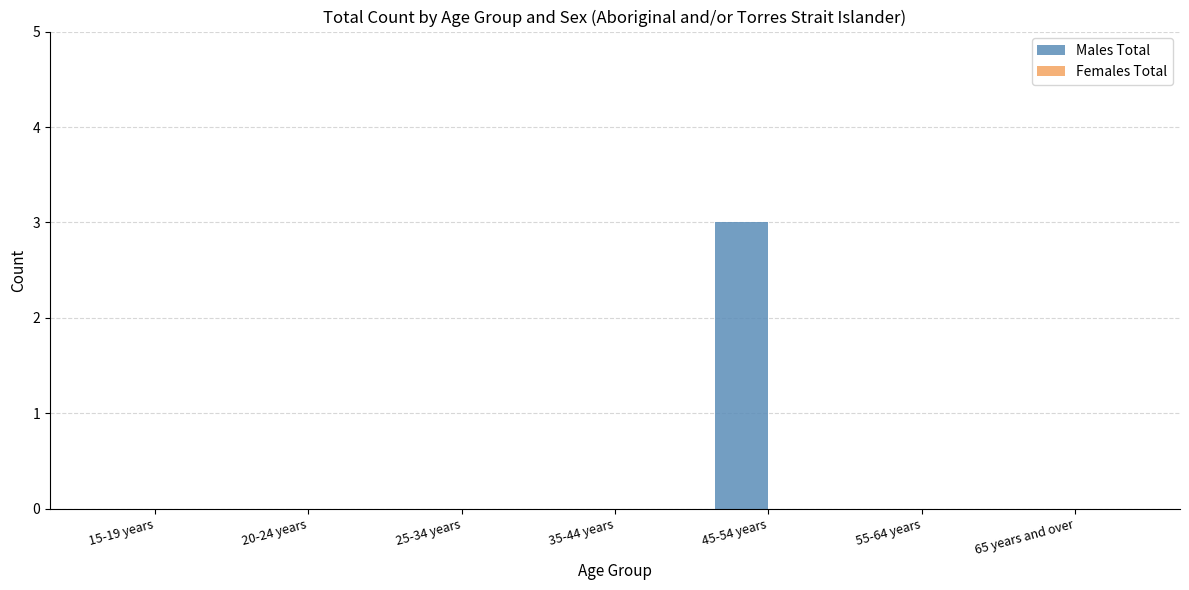

Between 45-54 years and 35-44 years, which is larger?

45-54 years